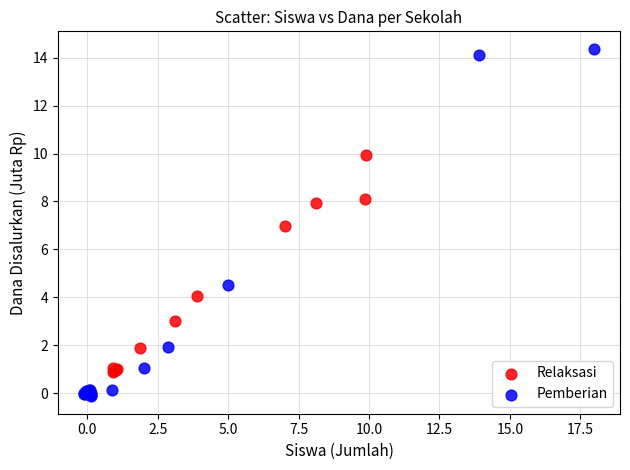

Which series has the widest spread of Y values?

Pemberian